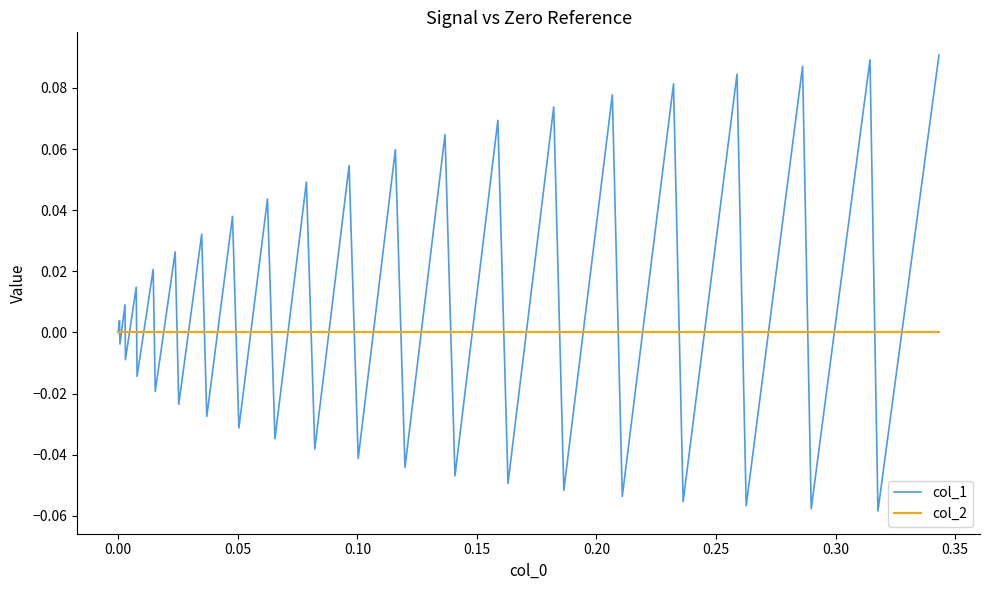

Which series has the largest total across all categories?

col_1